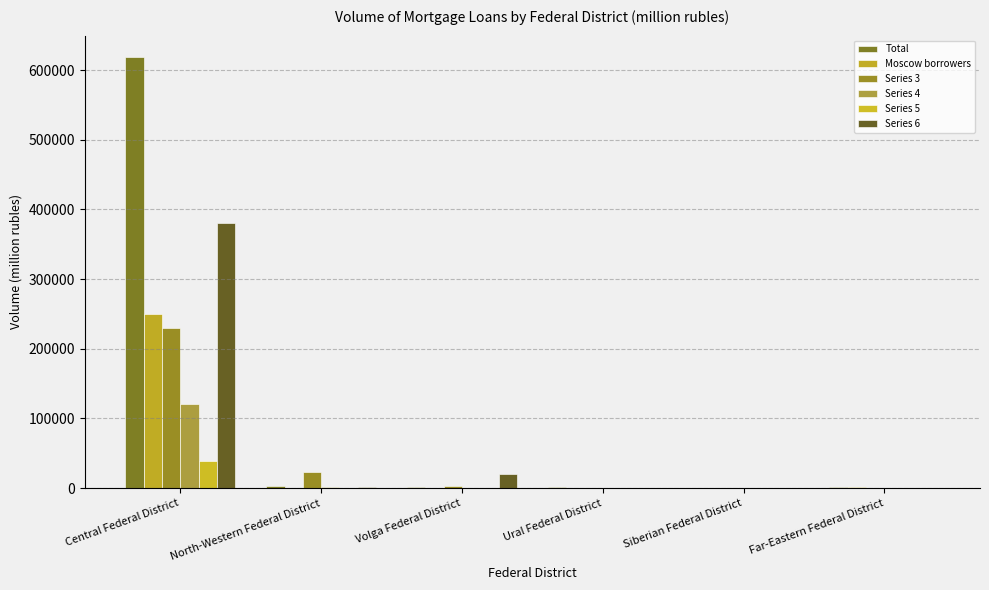

The Series 6 series shows 631312 at Central Federal District. True or false?

False